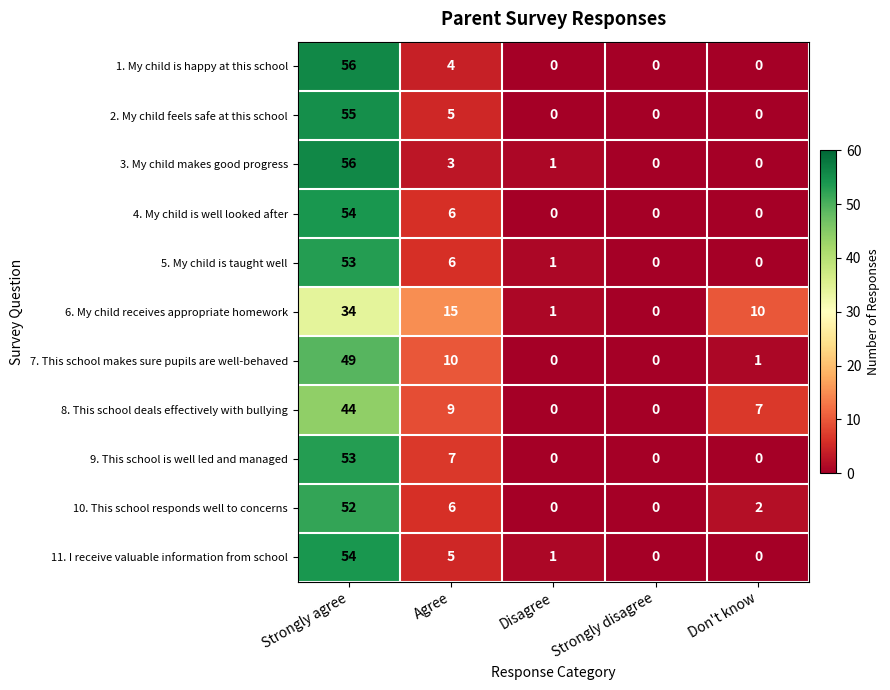

True or false: 10. This school responds well to concerns has a value of 29 at Strongly disagree.

False